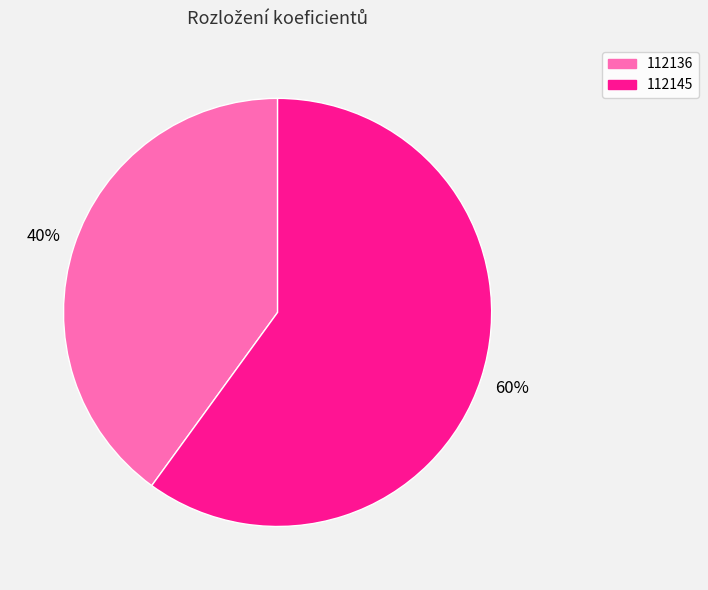

Is 112136 the majority of the pie?

No